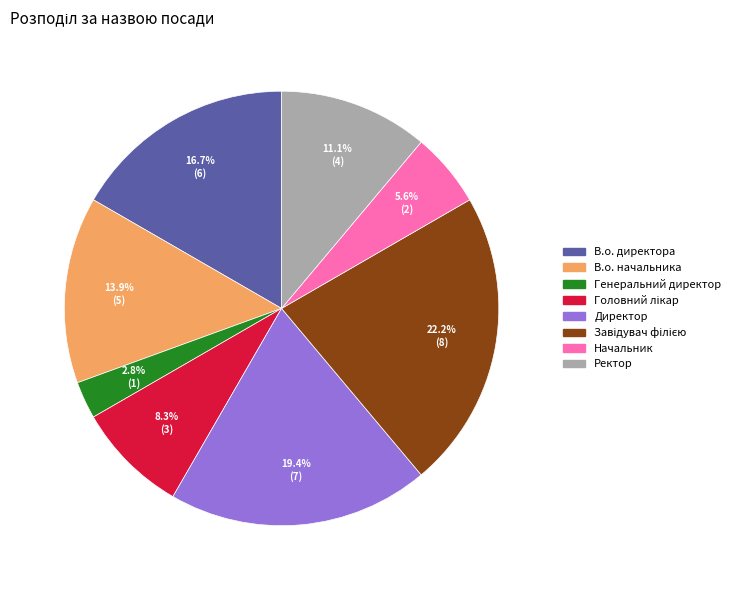

How many segments does this pie chart have?

8